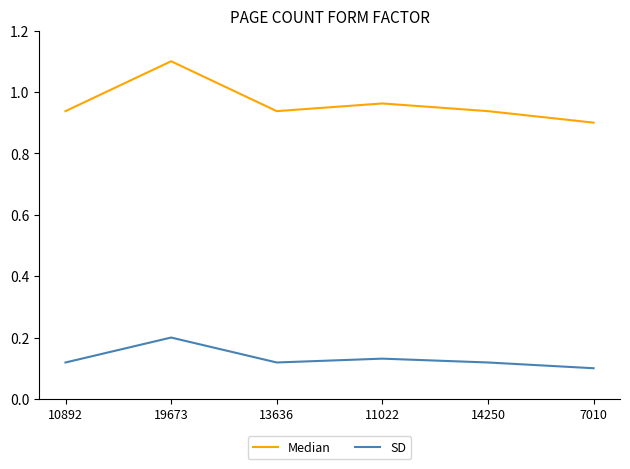

Which series has the largest total across all categories?

Median